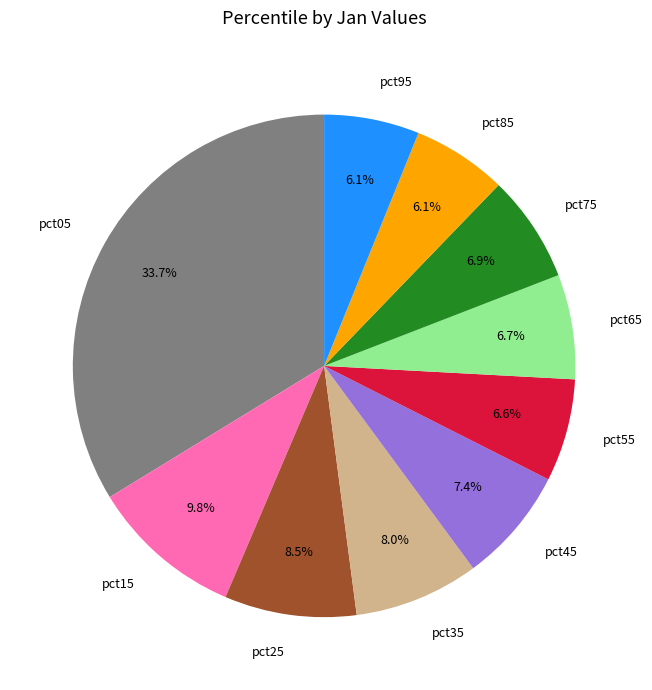

Count the number of slices in the pie.

10